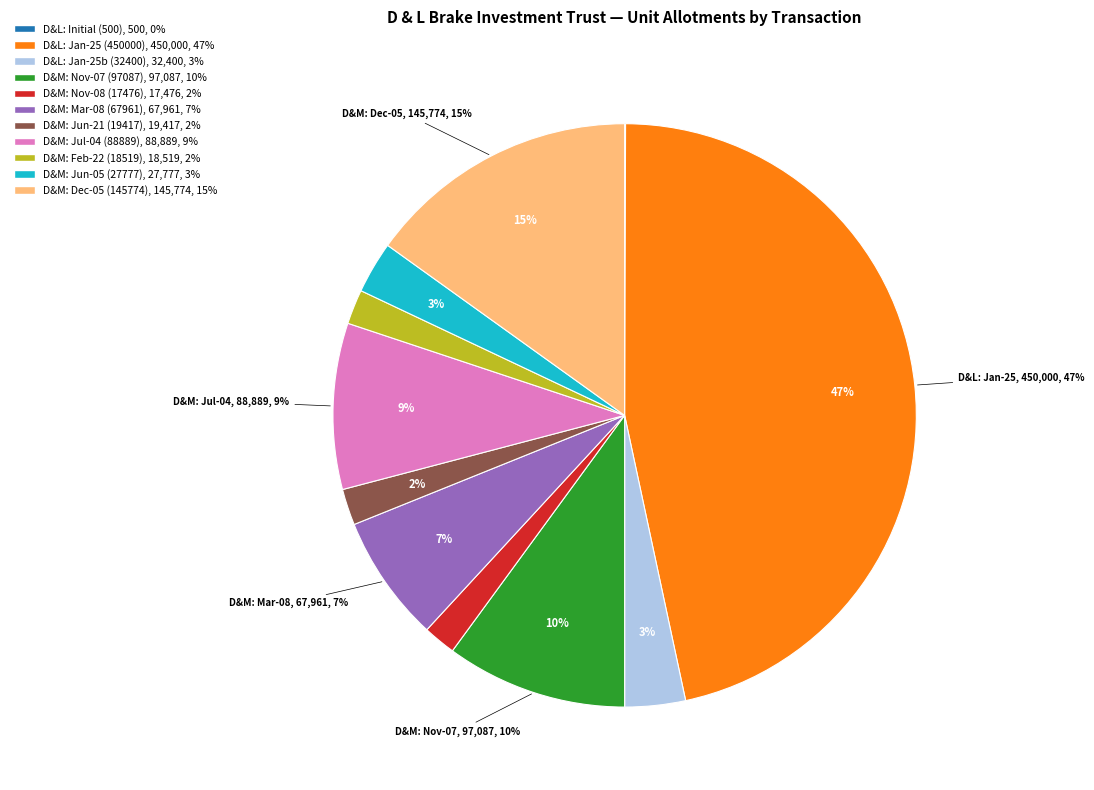

Count the number of slices in the pie.

11